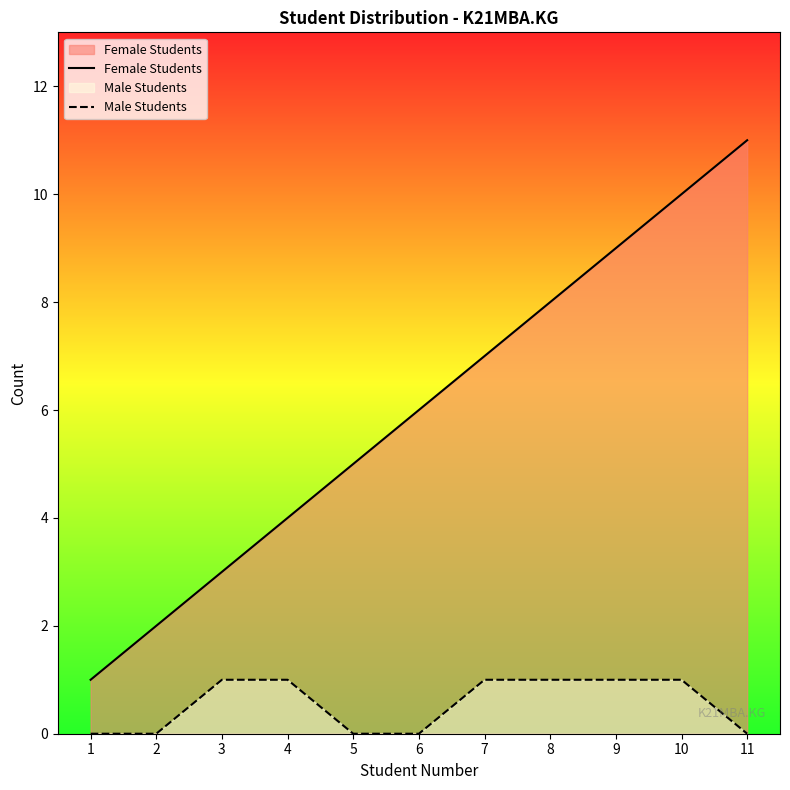

How many data points in Male Students are less than 1?

5